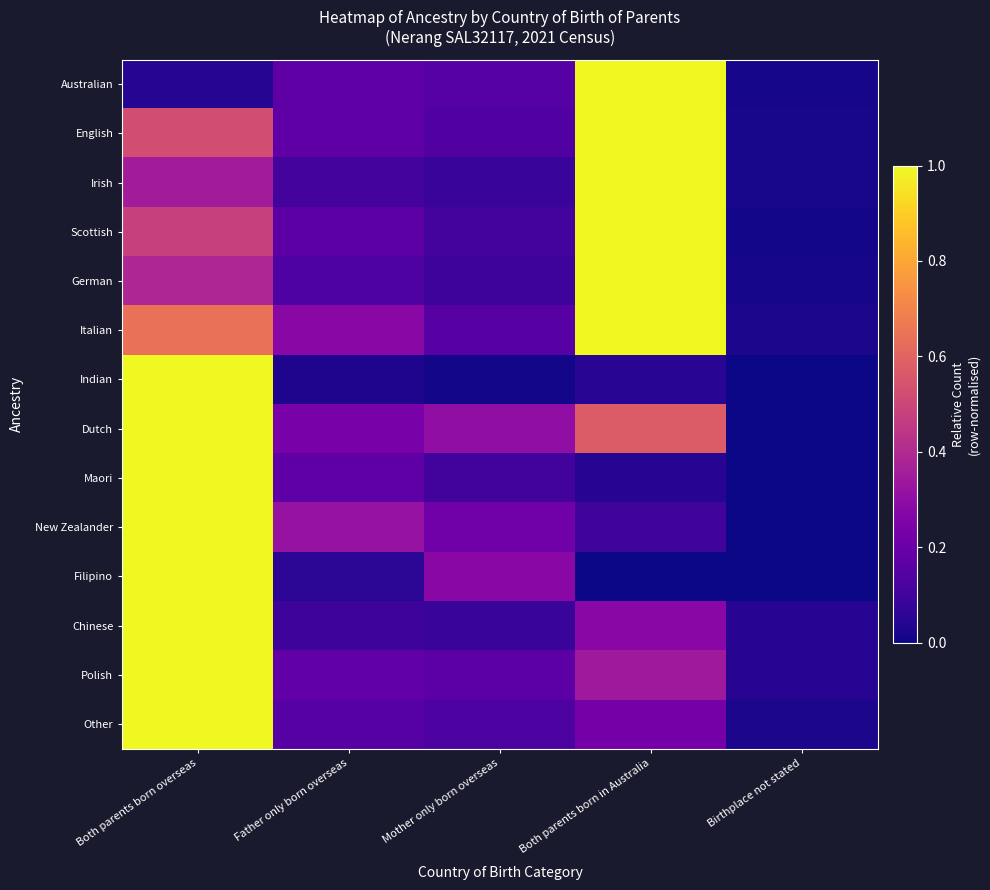

Reading left to right, transcribe all the data shown in this chart.

Australian: Both parents born overseas=0.0	Father only born overseas=0.2	Mother only born overseas=0.2	Both parents born in Australia=1.0	Birthplace not stated=0.0
English: Both parents born overseas=0.5	Father only born overseas=0.2	Mother only born overseas=0.1	Both parents born in Australia=1.0	Birthplace not stated=0.0
Irish: Both parents born overseas=0.4	Father only born overseas=0.1	Mother only born overseas=0.1	Both parents born in Australia=1.0	Birthplace not stated=0.0
Scottish: Both parents born overseas=0.5	Father only born overseas=0.2	Mother only born overseas=0.1	Both parents born in Australia=1.0	Birthplace not stated=0.0
German: Both parents born overseas=0.4	Father only born overseas=0.1	Mother only born overseas=0.1	Both parents born in Australia=1.0	Birthplace not stated=0.0
Italian: Both parents born overseas=0.6	Father only born overseas=0.3	Mother only born overseas=0.2	Both parents born in Australia=1.0	Birthplace not stated=0.0
Indian: Both parents born overseas=1.0	Father only born overseas=0.0	Mother only born overseas=0.0	Both parents born in Australia=0.0	Birthplace not stated=0.0
Dutch: Both parents born overseas=1.0	Father only born overseas=0.2	Mother only born overseas=0.3	Both parents born in Australia=0.6	Birthplace not stated=0.0
Maori: Both parents born overseas=1.0	Father only born overseas=0.2	Mother only born overseas=0.1	Both parents born in Australia=0.0	Birthplace not stated=0.0
New Zealander: Both parents born overseas=1.0	Father only born overseas=0.3	Mother only born overseas=0.2	Both parents born in Australia=0.1	Birthplace not stated=0.0
Filipino: Both parents born overseas=1.0	Father only born overseas=0.1	Mother only born overseas=0.3	Both parents born in Australia=0.0	Birthplace not stated=0.0
Chinese: Both parents born overseas=1.0	Father only born overseas=0.1	Mother only born overseas=0.1	Both parents born in Australia=0.3	Birthplace not stated=0.0
Polish: Both parents born overseas=1.0	Father only born overseas=0.2	Mother only born overseas=0.2	Both parents born in Australia=0.3	Birthplace not stated=0.0
Other: Both parents born overseas=1.0	Father only born overseas=0.2	Mother only born overseas=0.1	Both parents born in Australia=0.2	Birthplace not stated=0.0